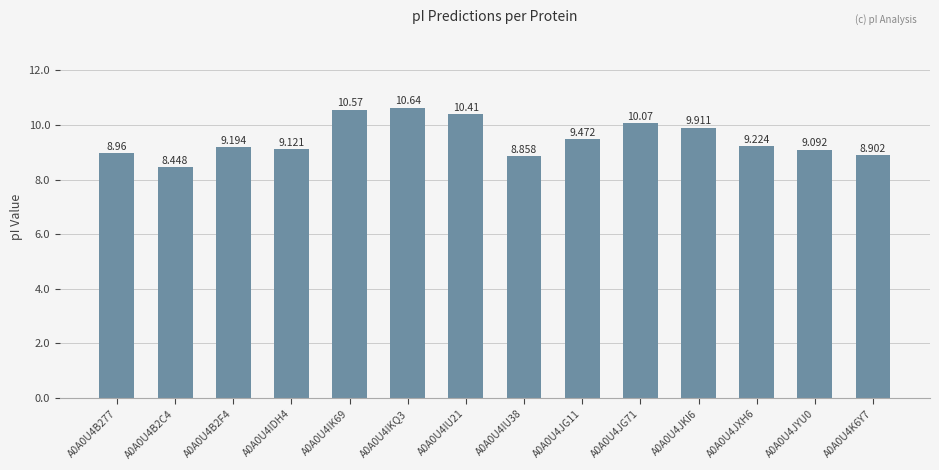

What position from the right is A0A0U4B2F4?

12